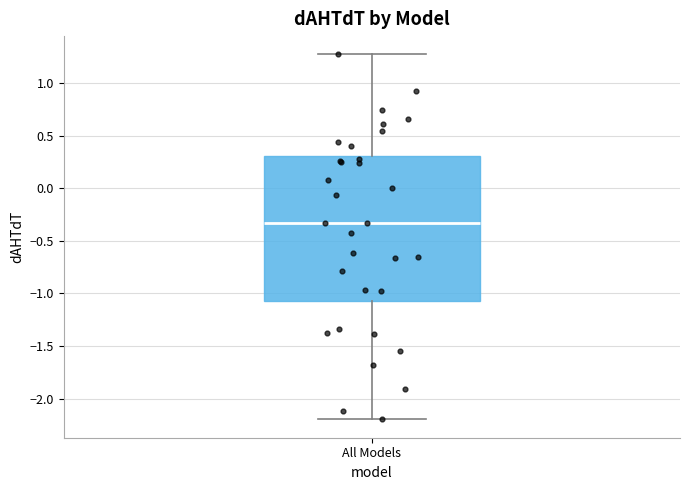

Where does the median line of the box for All Models sit on the y-axis? The values are not printed on the chart, so give them approximately, as read against the axis.

-0.35